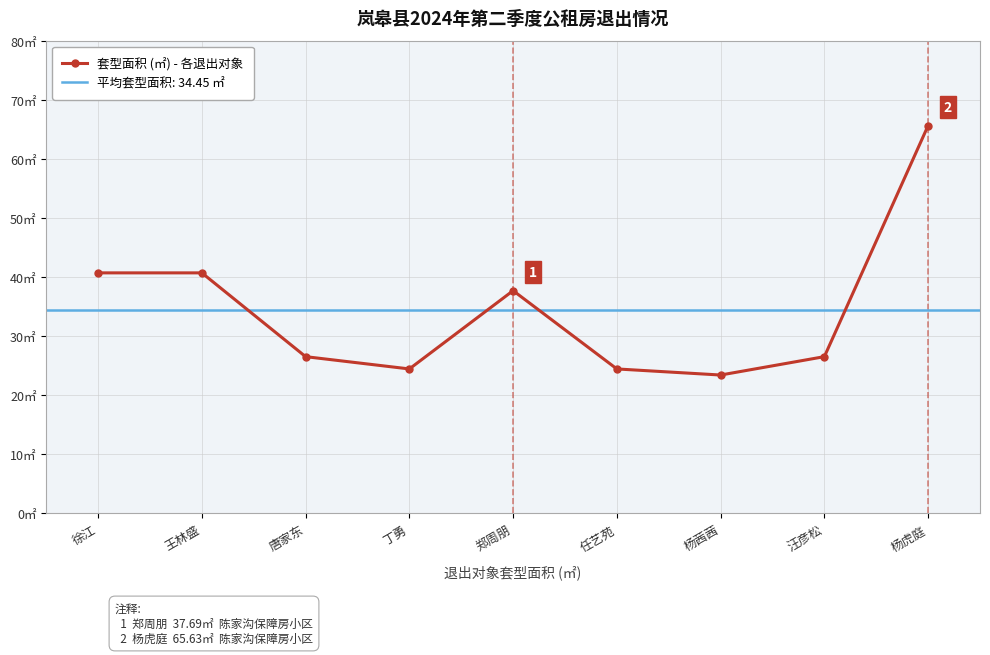

The chart shows a value of 34.4 at 任艺苑. True or false?

False